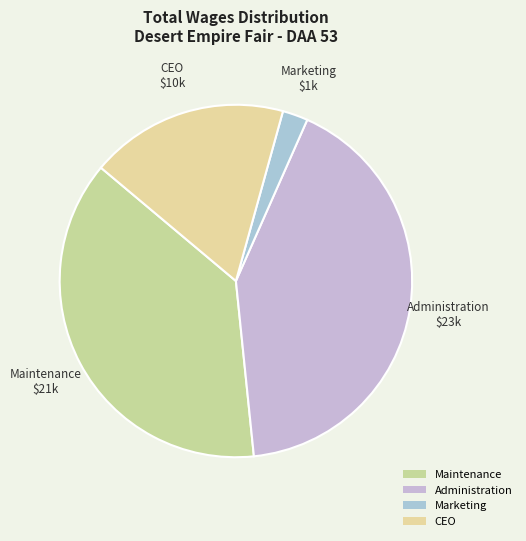

Rank the categories by value from highest to lowest.

Administration, Maintenance, CEO, Marketing